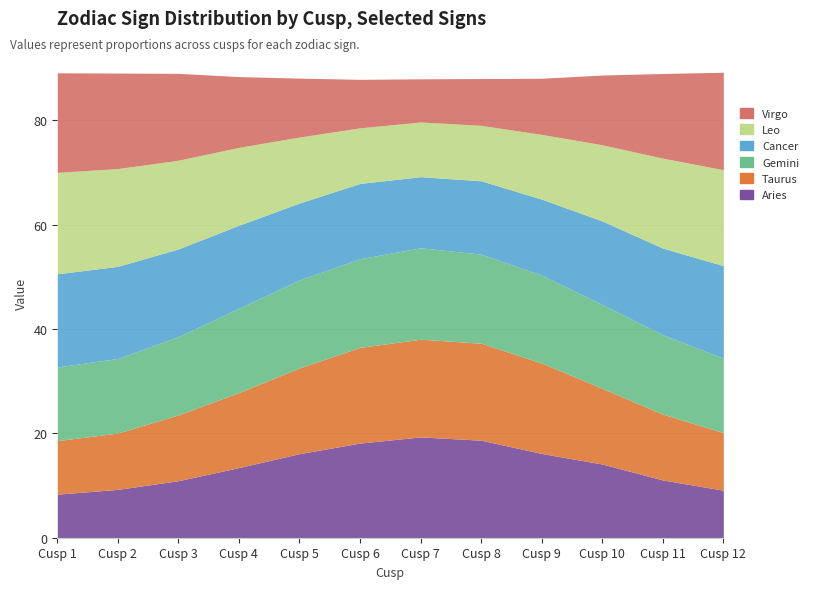

How many distinct data groups are displayed?

6